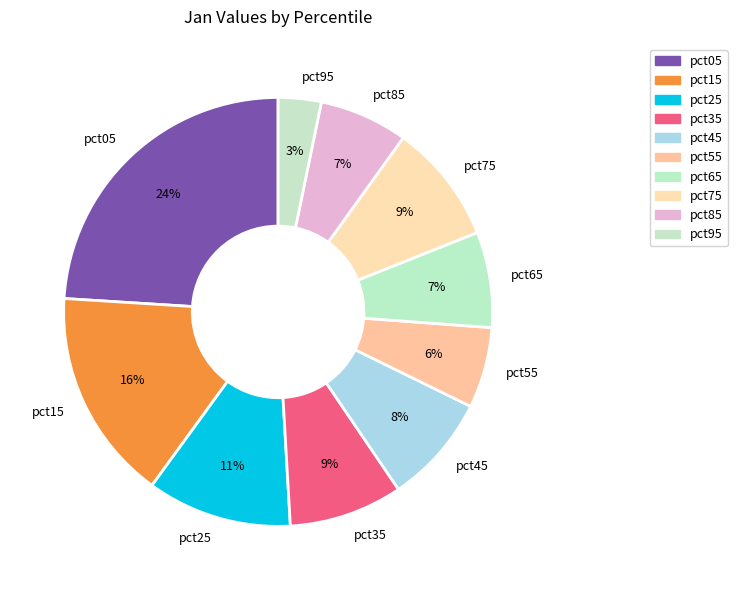

The pct85 slice represents 7% of the pie. True or false?

True